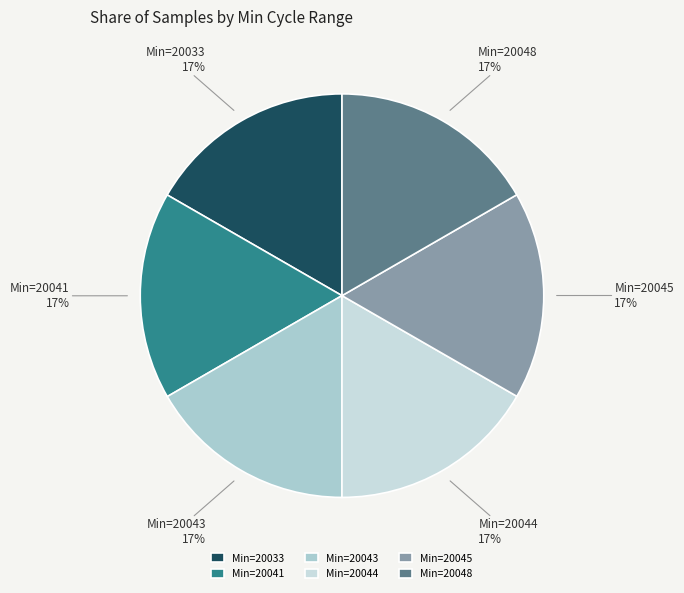

To the nearest percent, what is the average slice percentage?

17%